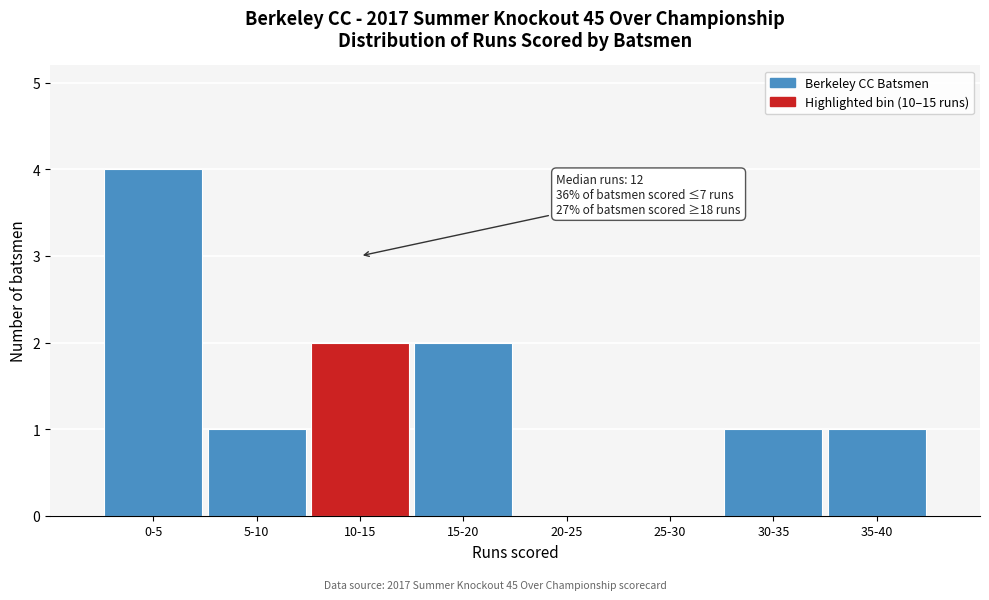

Reading left to right, what are all the values shown in this chart?

0-5=4	5-10=1	10-15=2	15-20=2	20-25=0	25-30=0	30-35=1	35-40=1